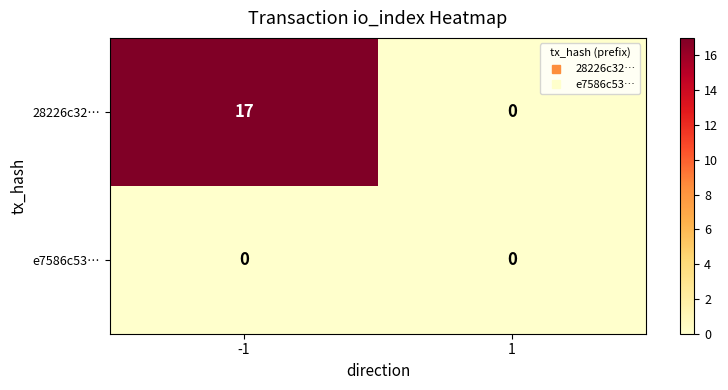

How many positive values does the 28226c32… series have?

1